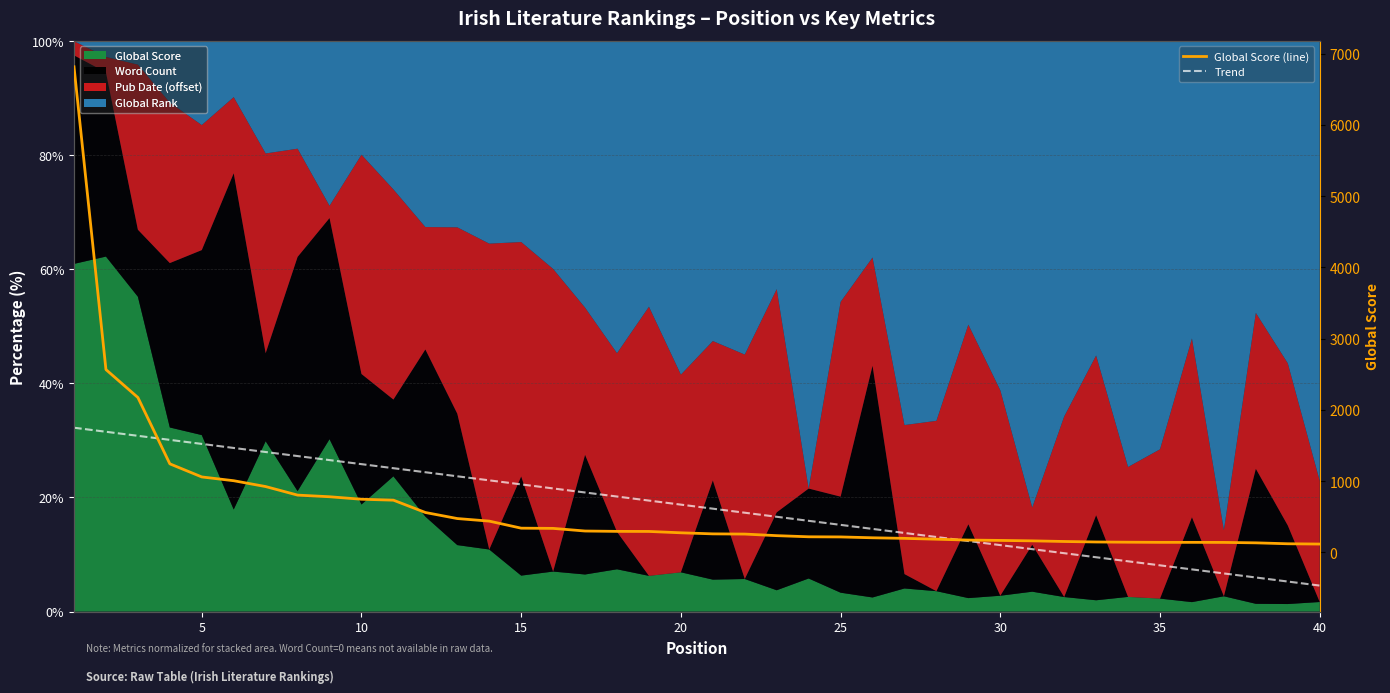

Which series has the widest spread of values?

Global Score (line)